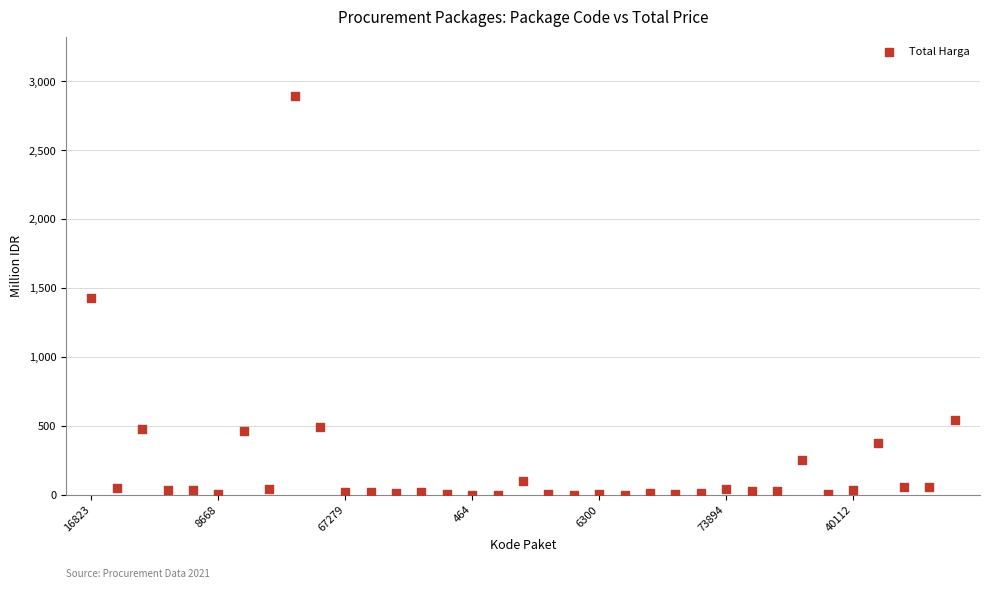

What is the range of Y values (max minus min)?

2892.0